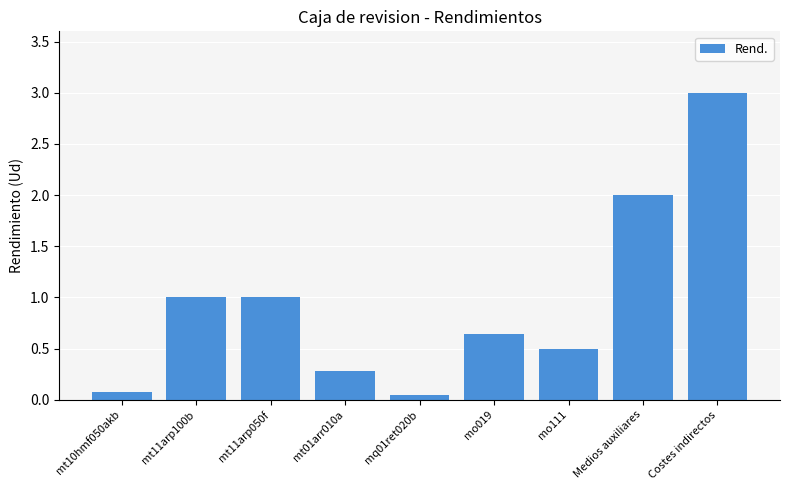

Is it true that the value at mt11arp100b is 1.0?

True